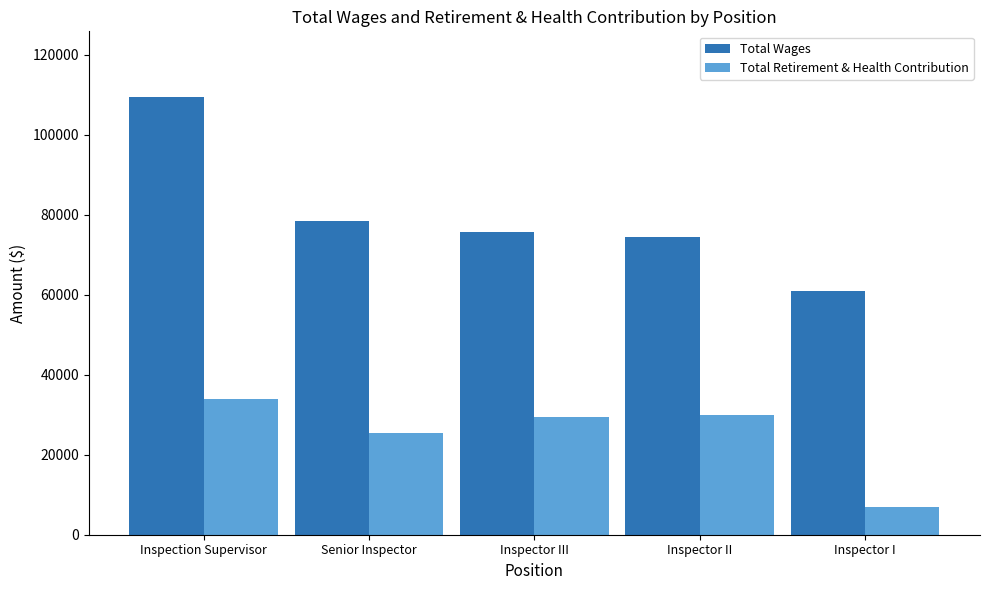

How many bars are there in total?

10